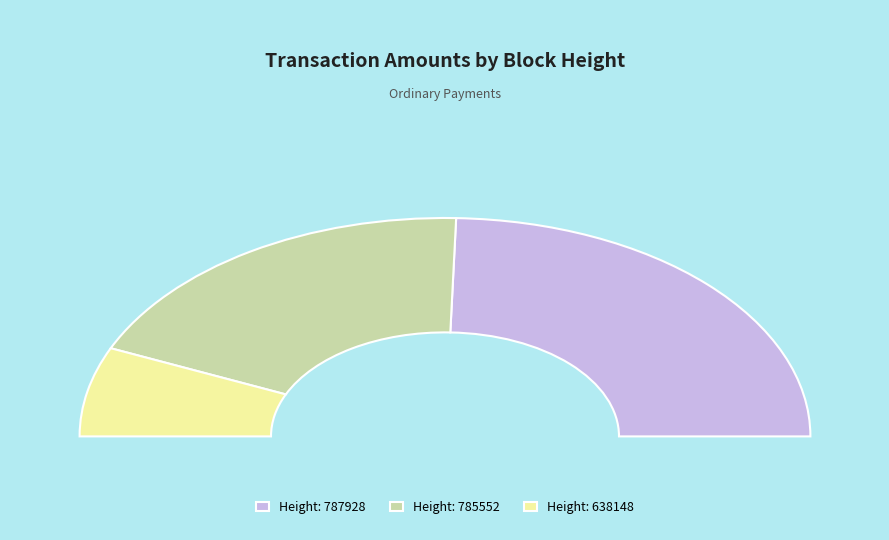

How many slices are in this pie chart?

3